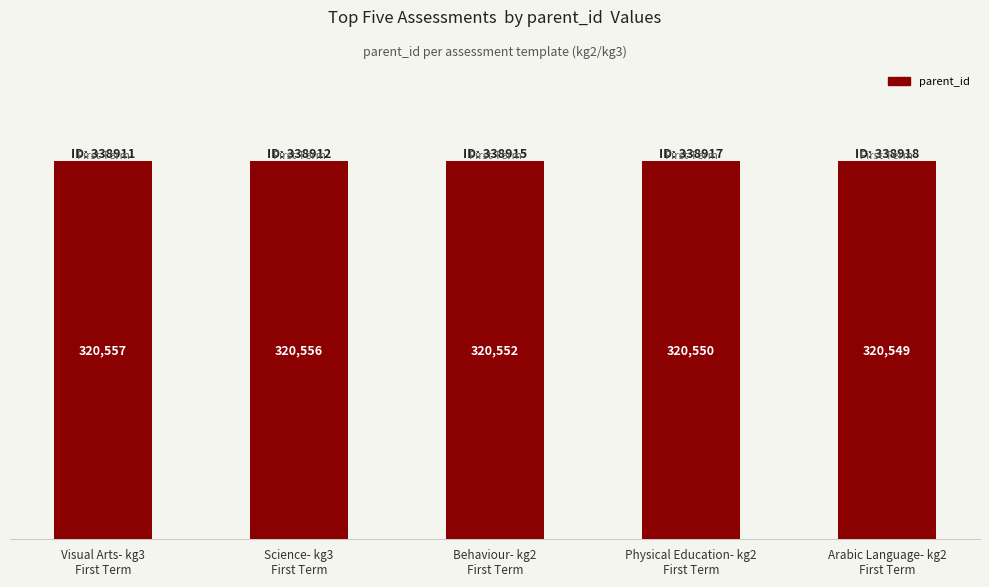

How many bars are there in total?

5